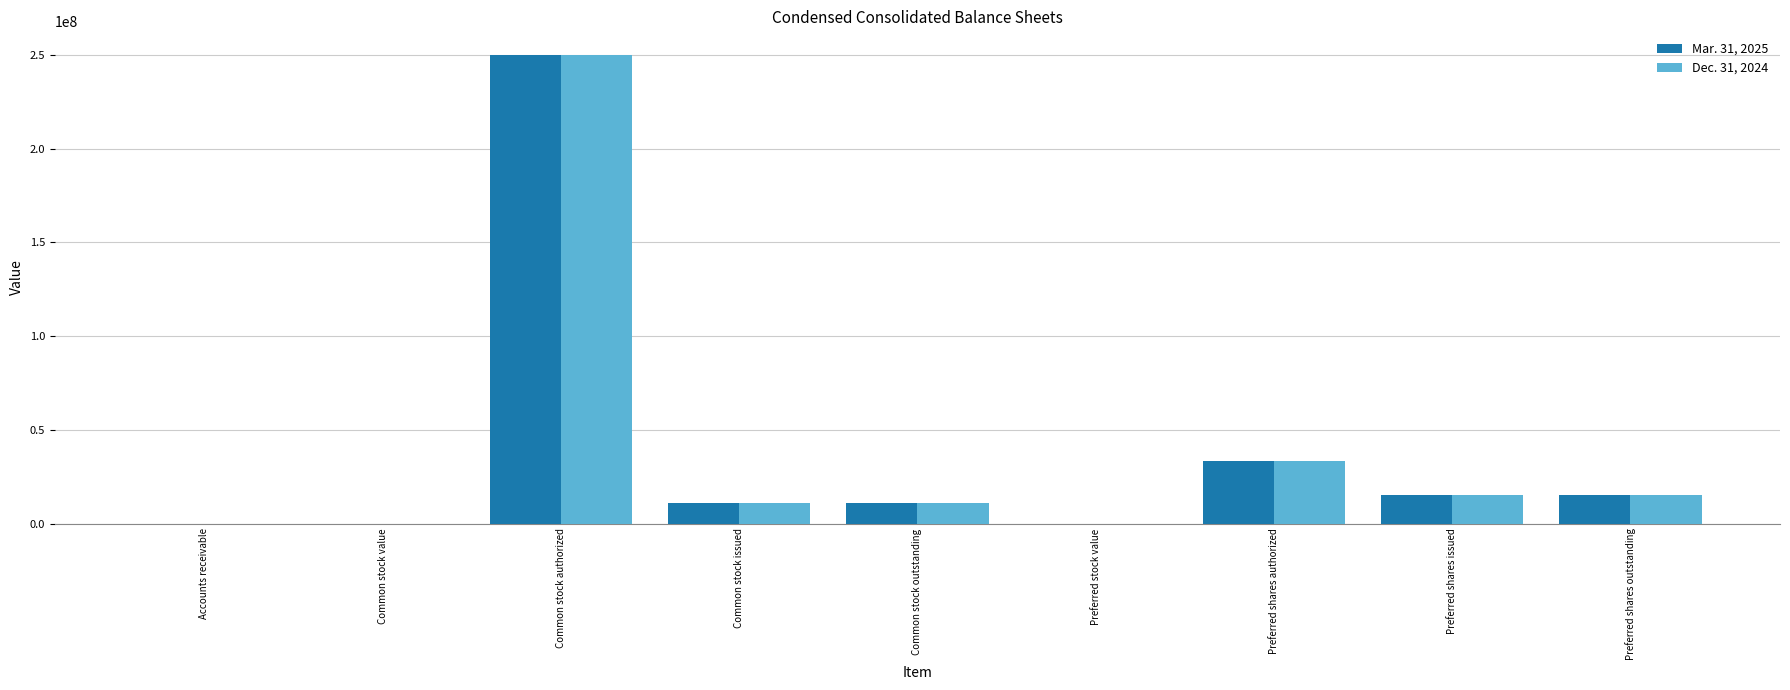

What are all the series names shown in the legend?

Mar. 31, 2025, Dec. 31, 2024